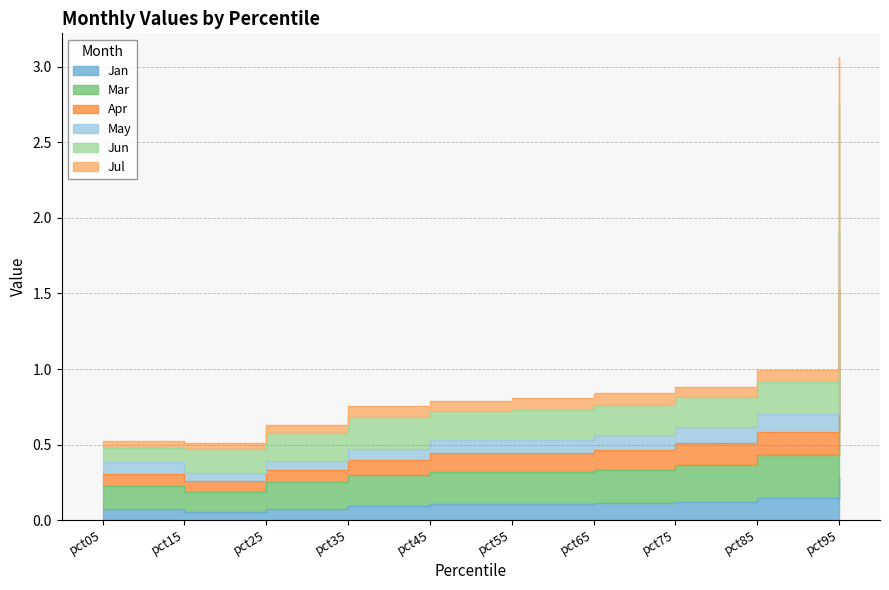

Does the chart have visible grid lines?

Yes